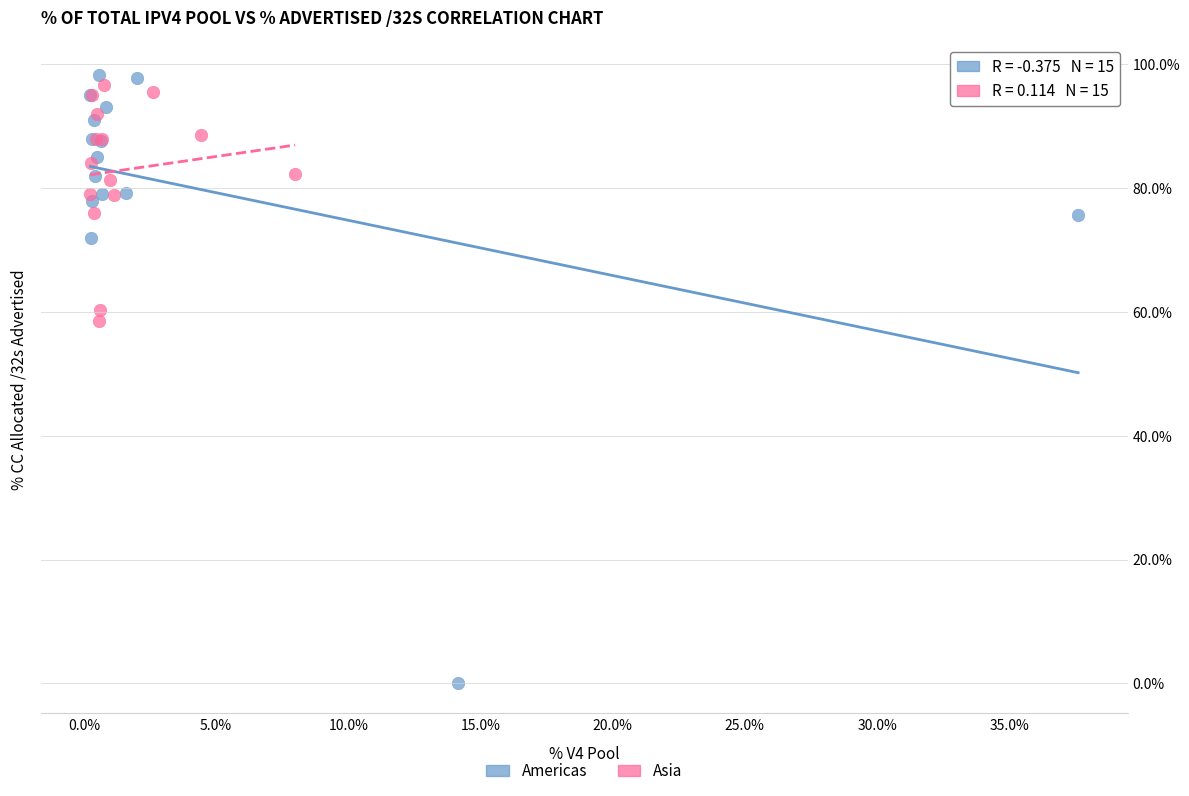

Which series has the widest spread of Y values?

Americas